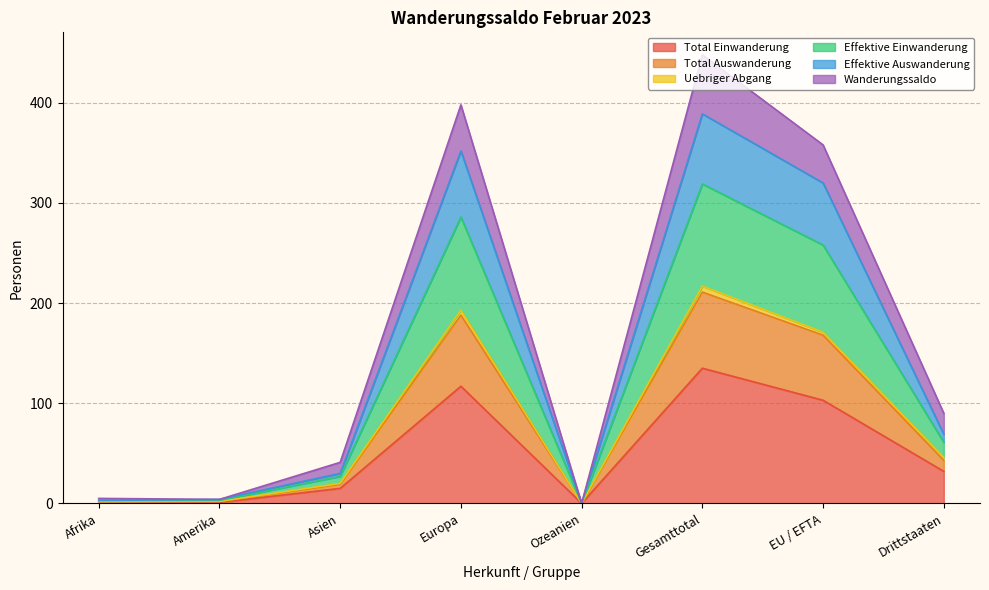

The Total Auswanderung series shows 0 at Ozeanien. True or false?

True